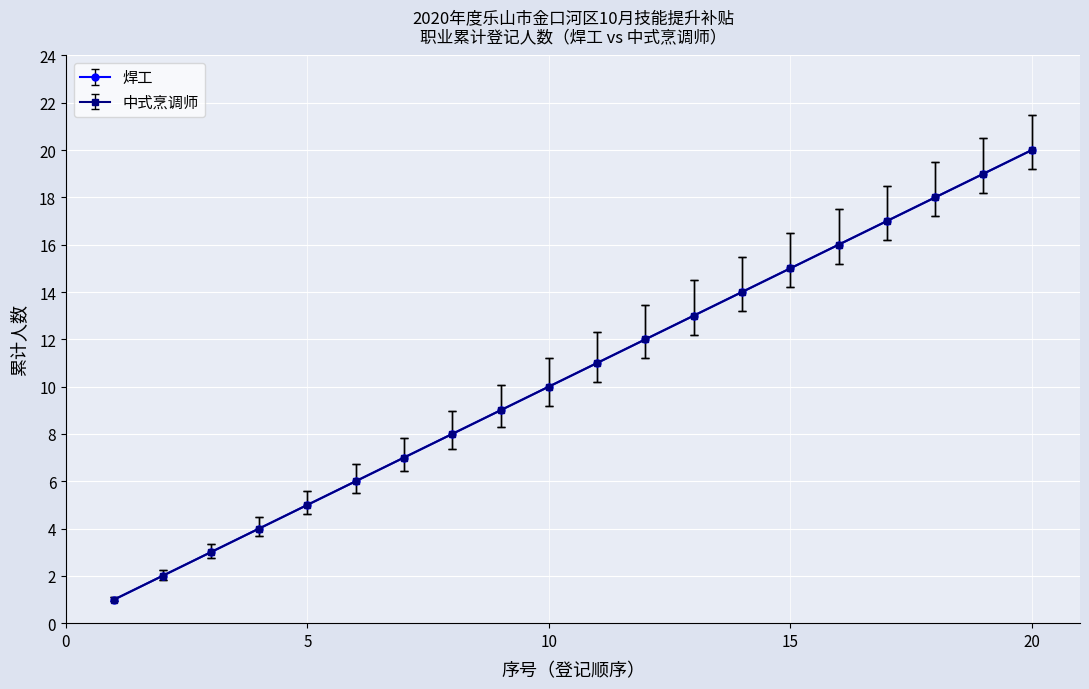

Which series has the largest total across all categories?

中式烹调师